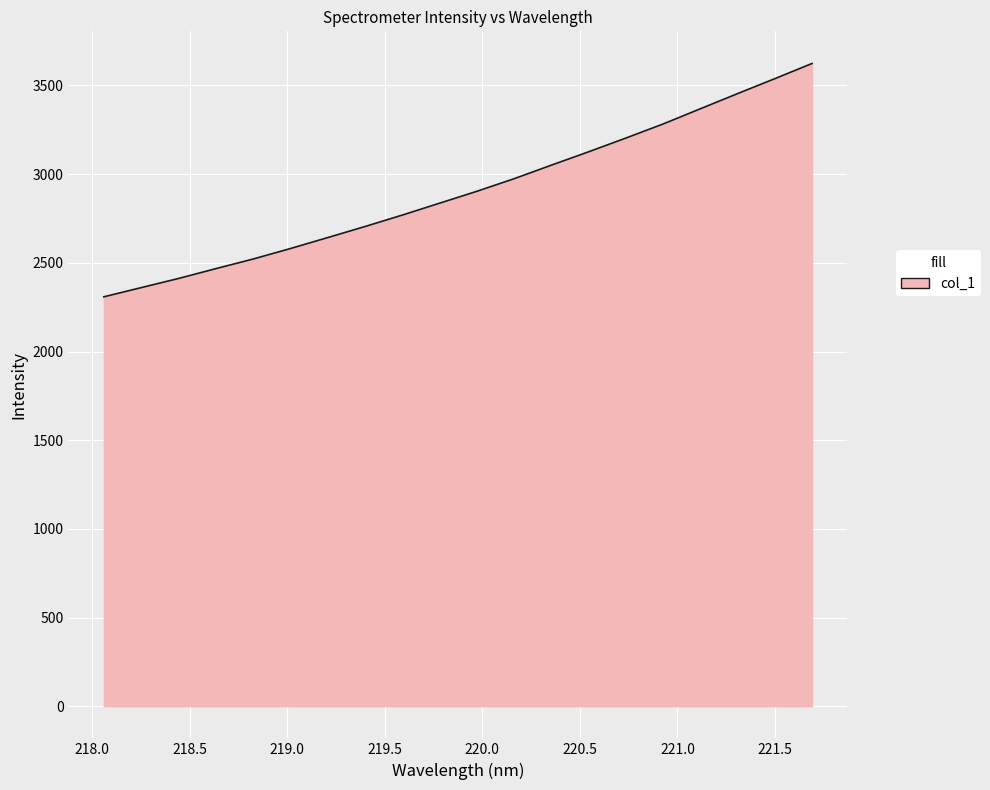

What is the difference between the maximum and minimum values?

1315.6